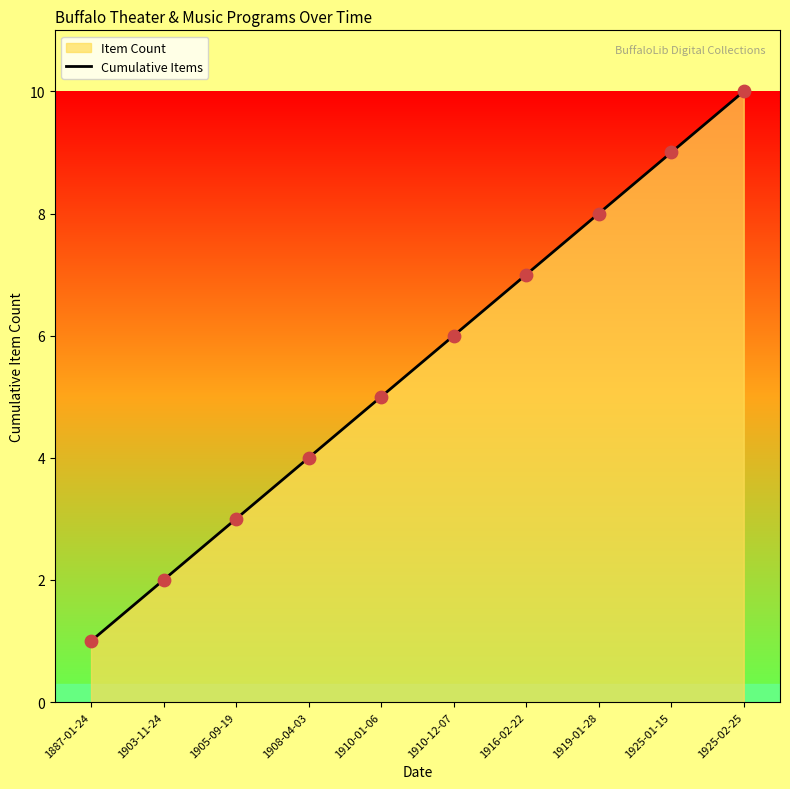

What is the change in value from 1903-11-24 to 1916-02-22?

+5